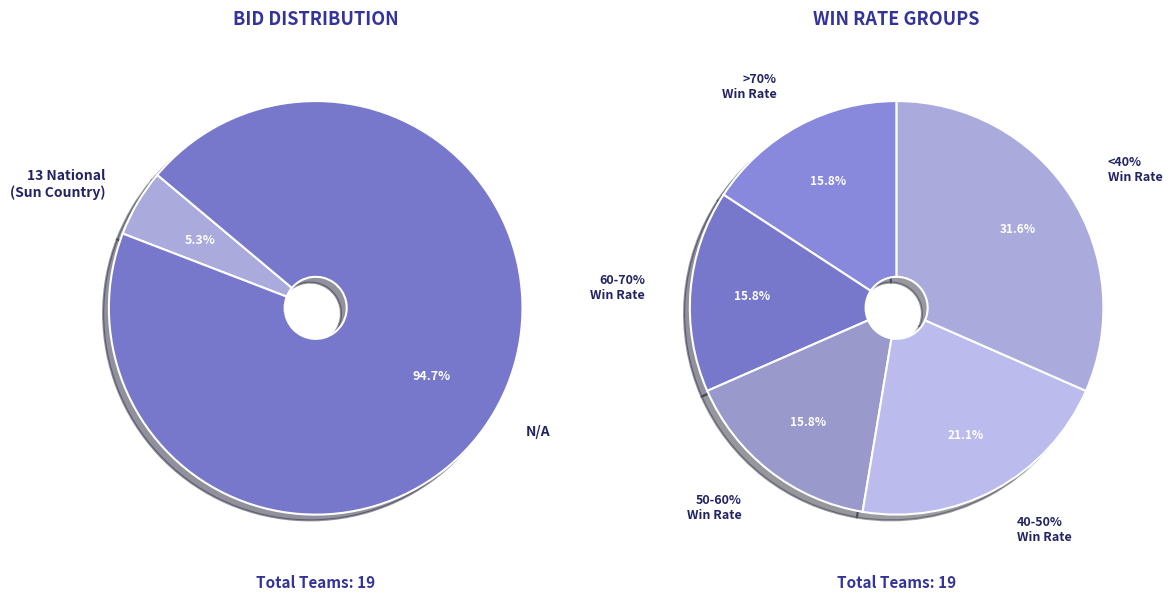

What is the change in value from 13 National (Sun Country Region) to N/A?

+17